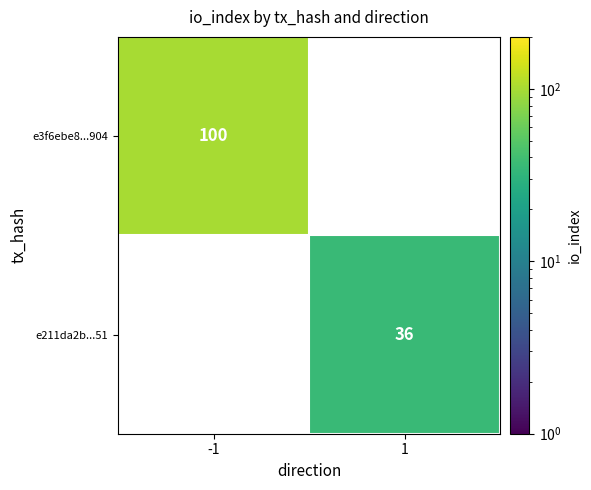

True or false: e3f6ebe8...904 has a value of 24 at -1.

False